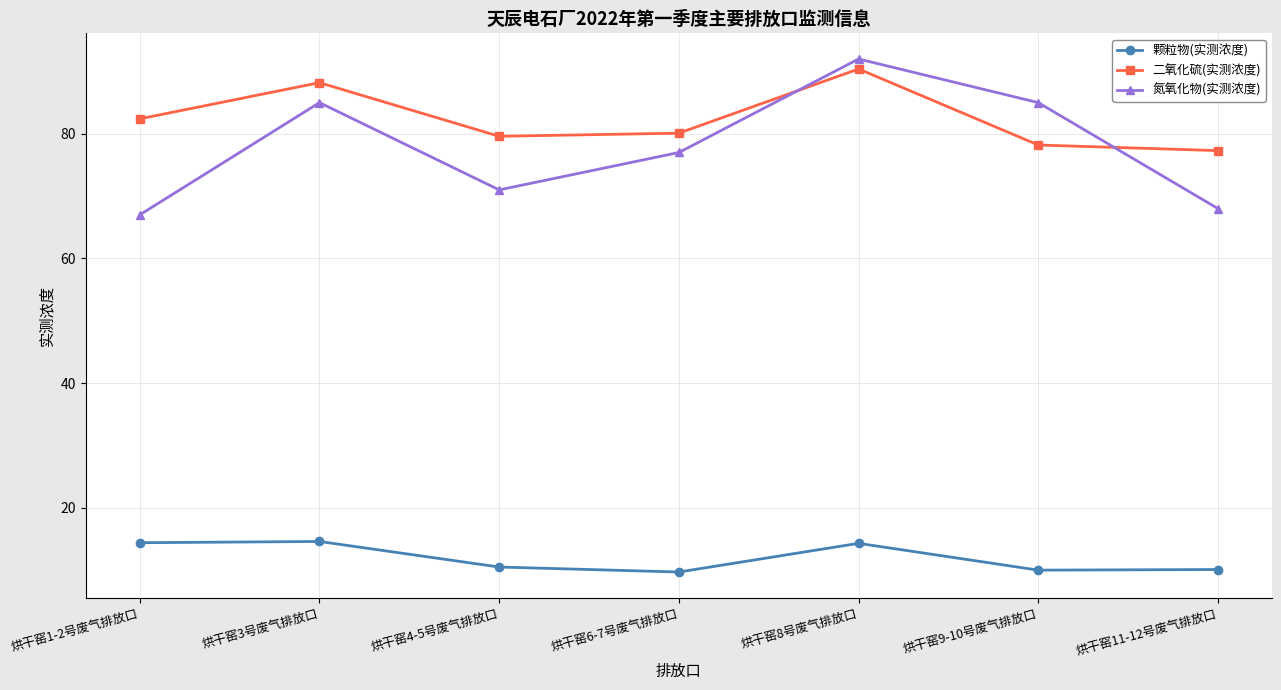

How many times do 二氧化硫(实测浓度) and 氮氧化物(实测浓度) cross each other?

2